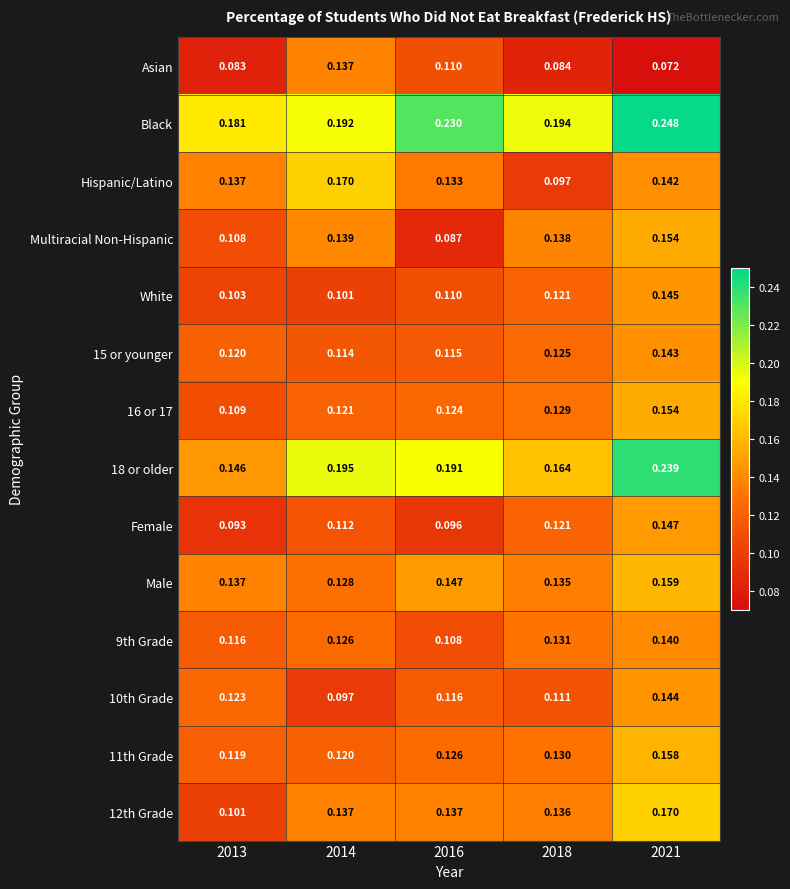

Which series has the widest spread of values?

18 or older